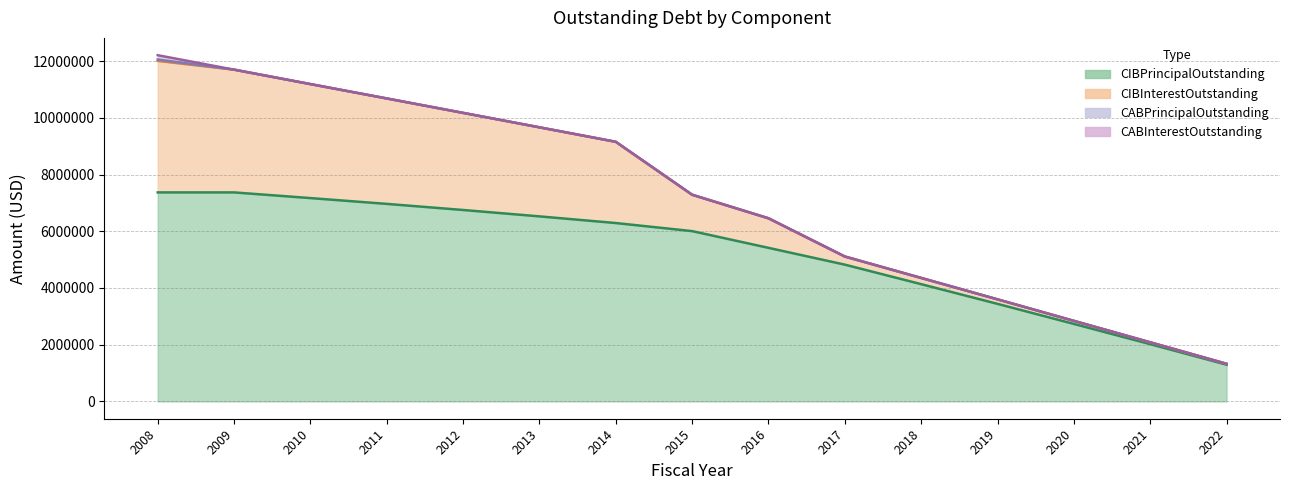

True or false: CABInterestOutstanding has more than 2 points higher than both neighbors.

False